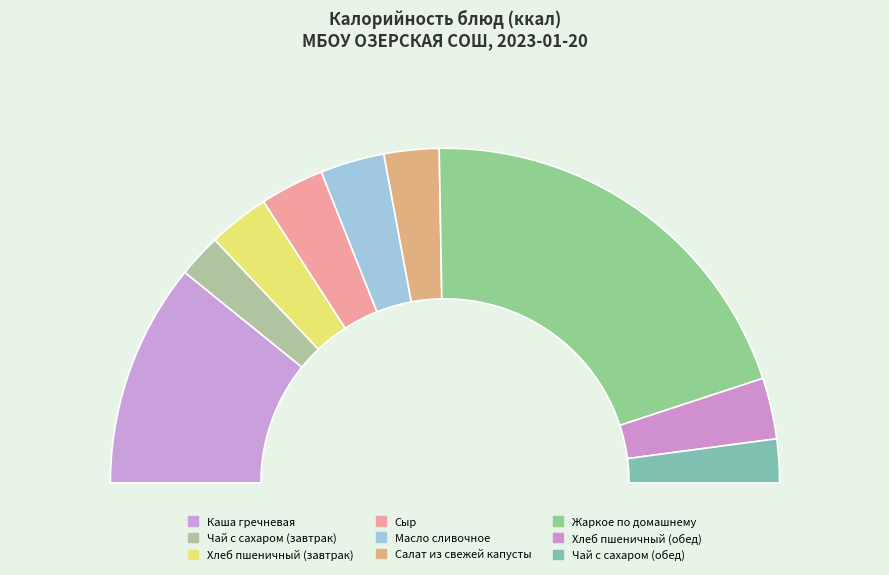

Is it true that Салат из свежей капусты is 1% of the pie?

False